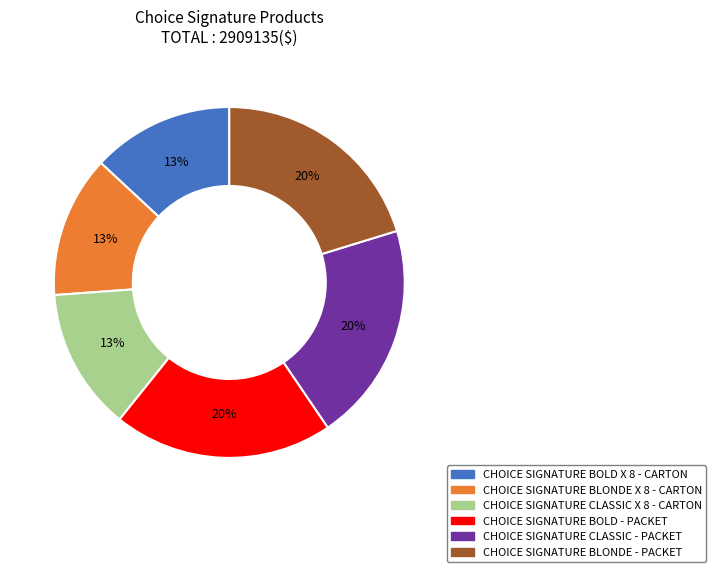

True or false: CHOICE SIGNATURE BLONDE - PACKET accounts for 30% of the total.

False